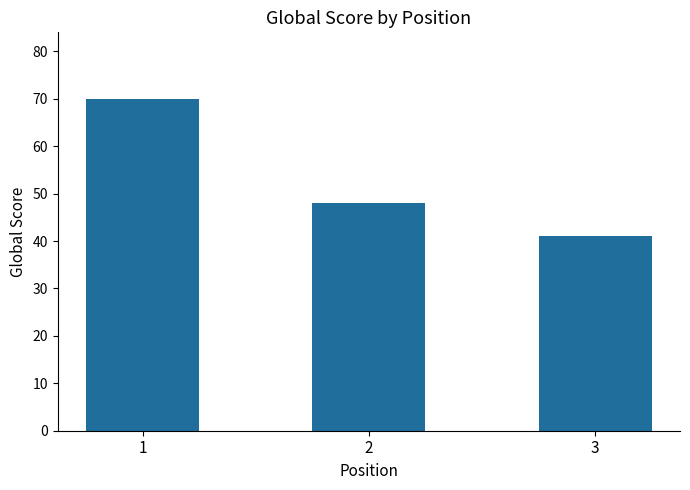

Which category has the highest value across all series?

1